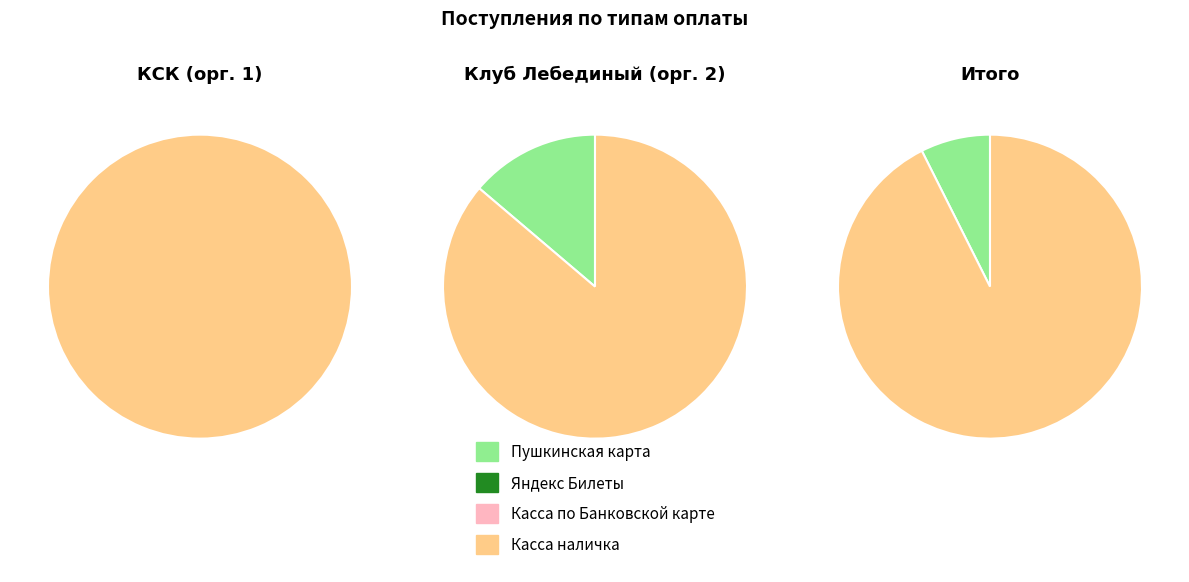

True or false: Касса наличка (КДУ 1) accounts for 39% of the total.

False